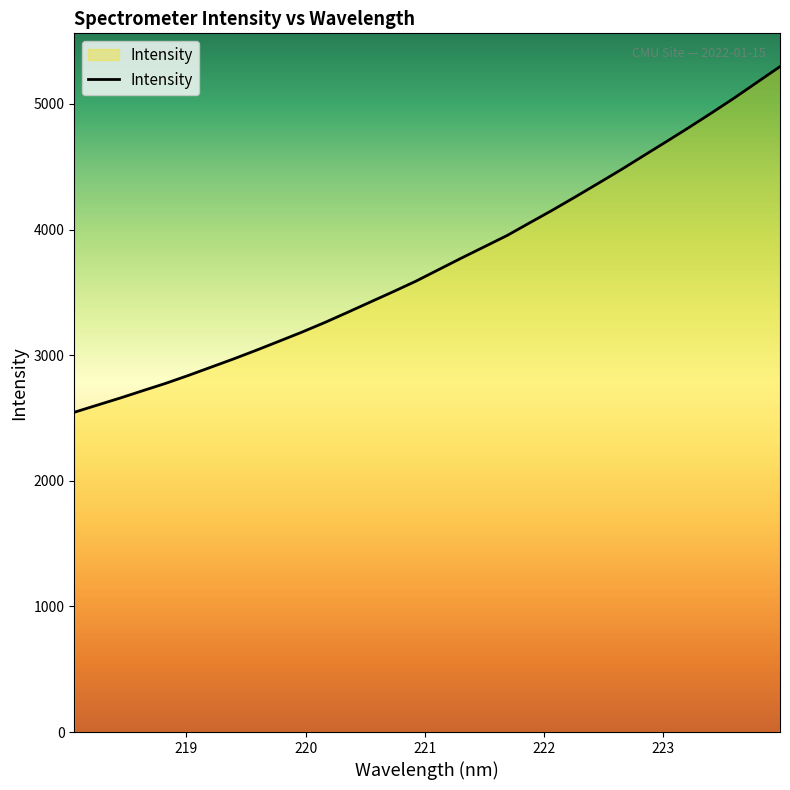

How many categories are shown in the chart?

32